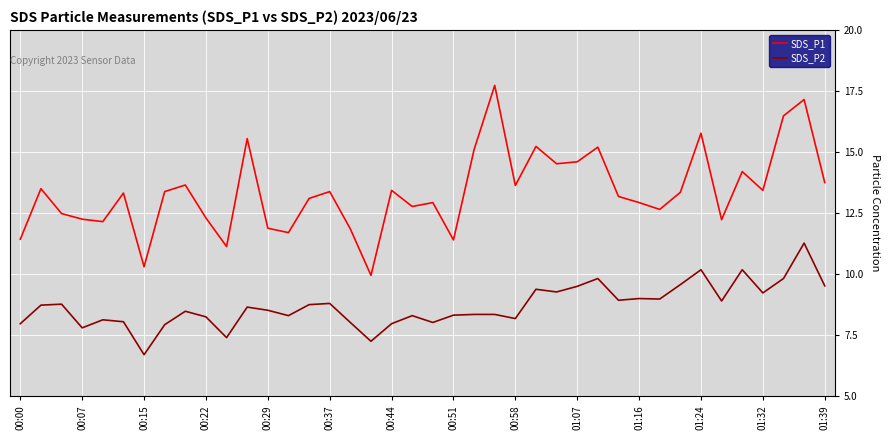

What is the minimum value shown in the chart?

6.7